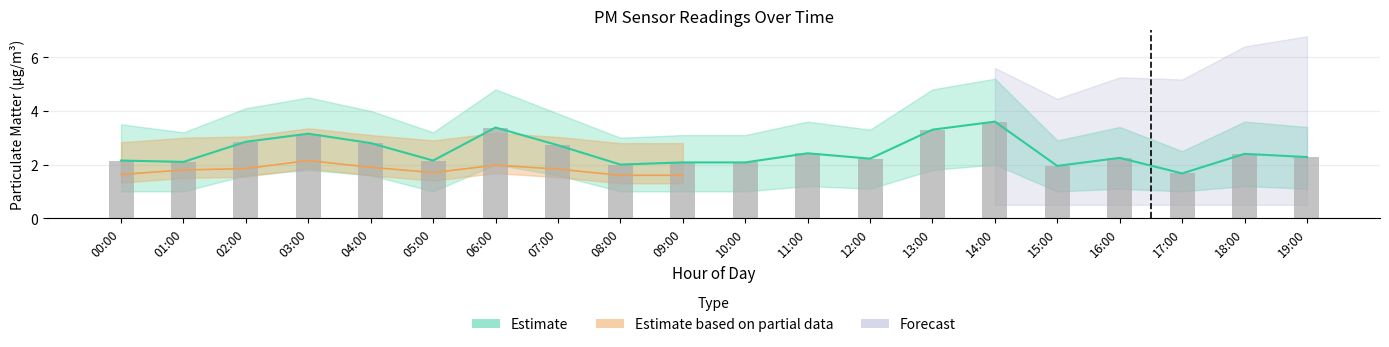

Is it true that P1_upper equals 2.1 at 00:00?

True